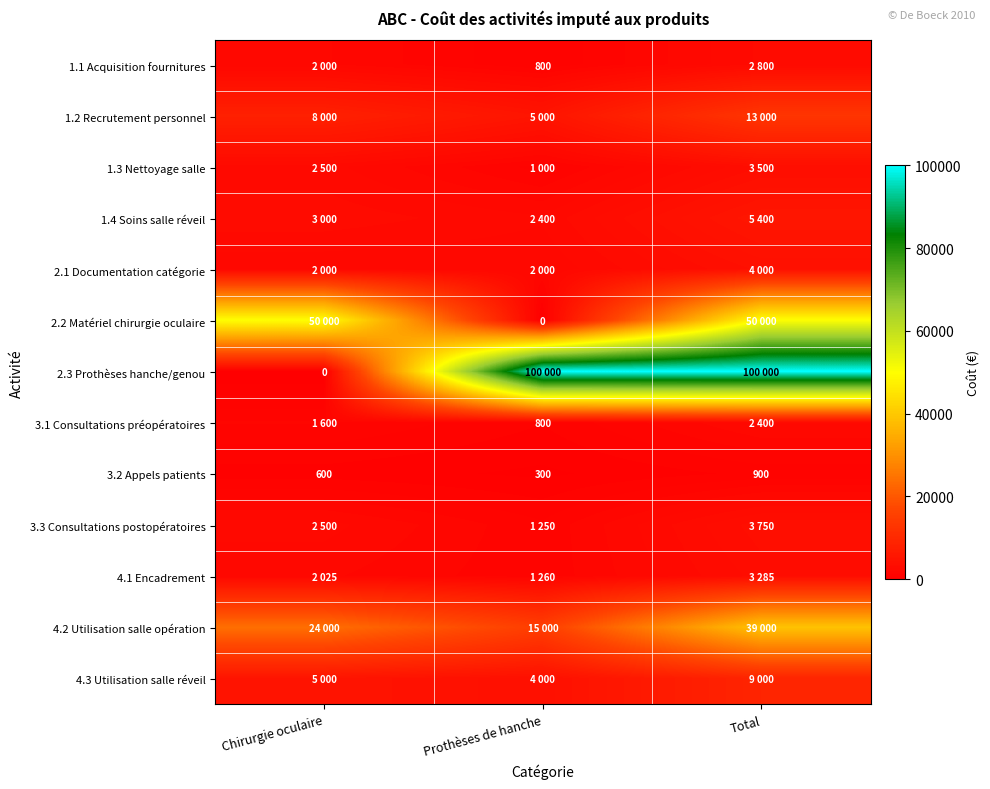

What is the maximum value for 3.2 Appels patients?

900